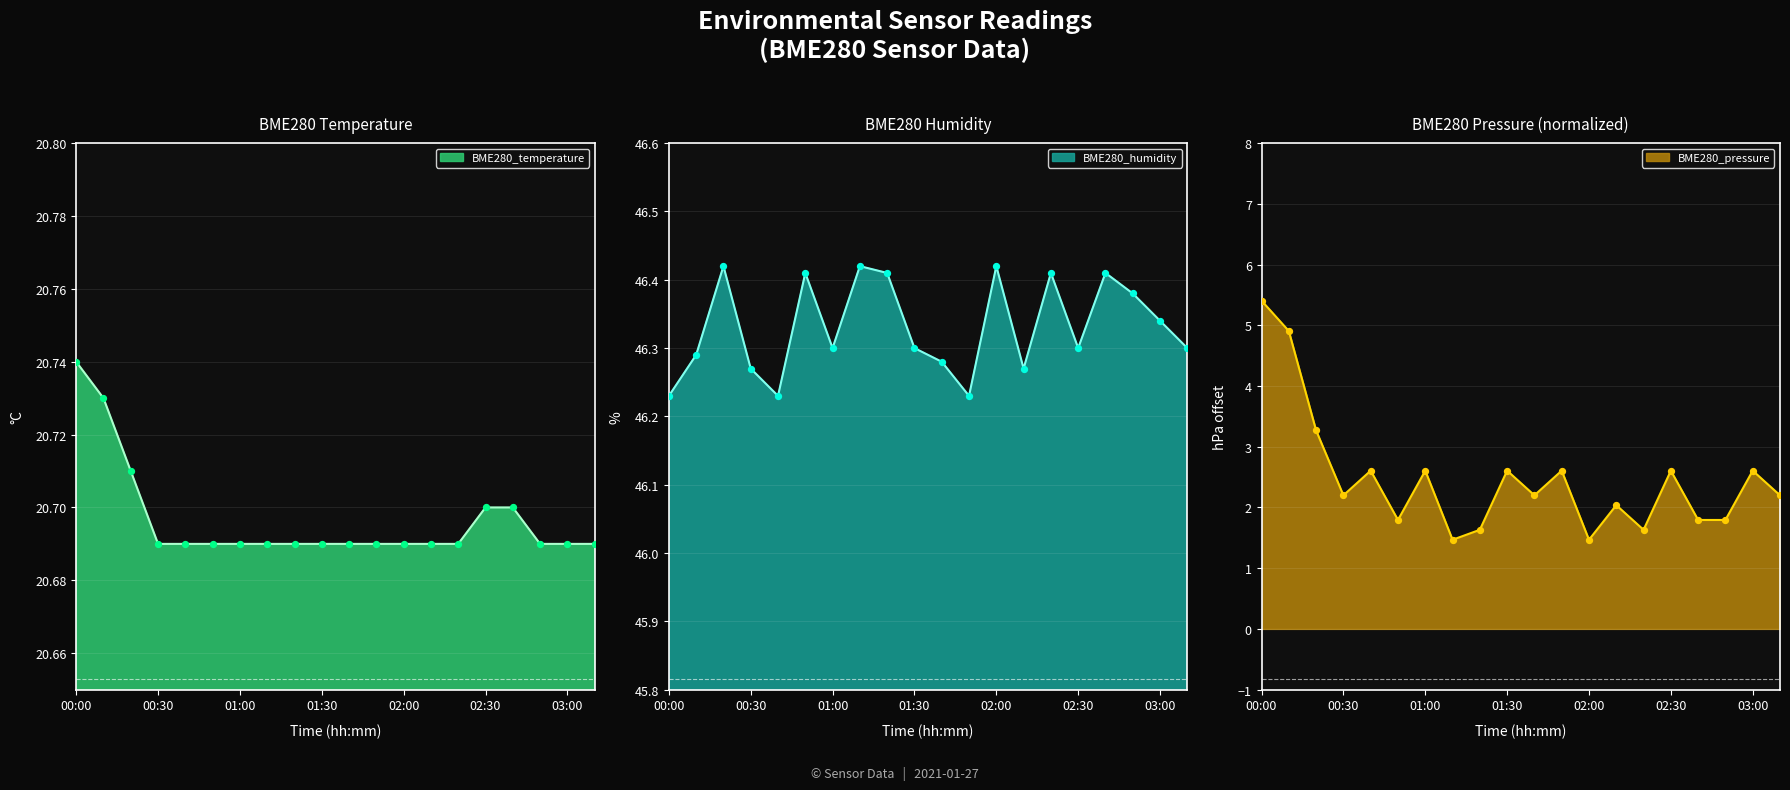

What are all the series names shown in the legend?

BME280_temperature, BME280_humidity, BME280_pressure